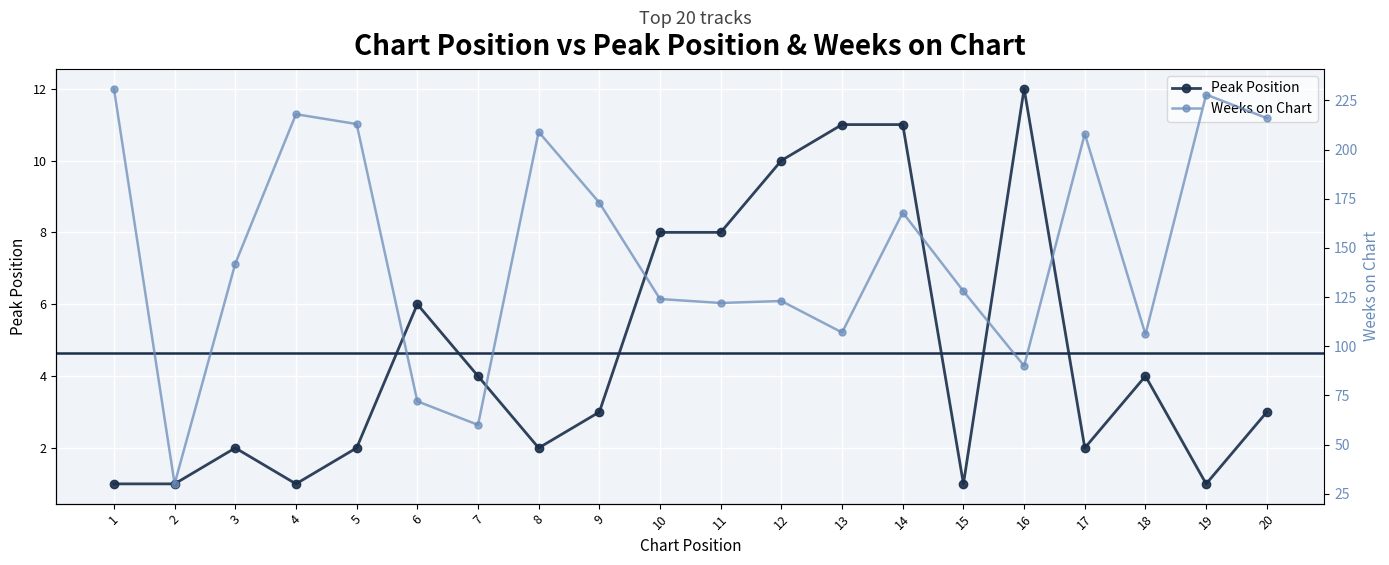

What is the difference between the second highest and minimum values in the Peak Position series?

10